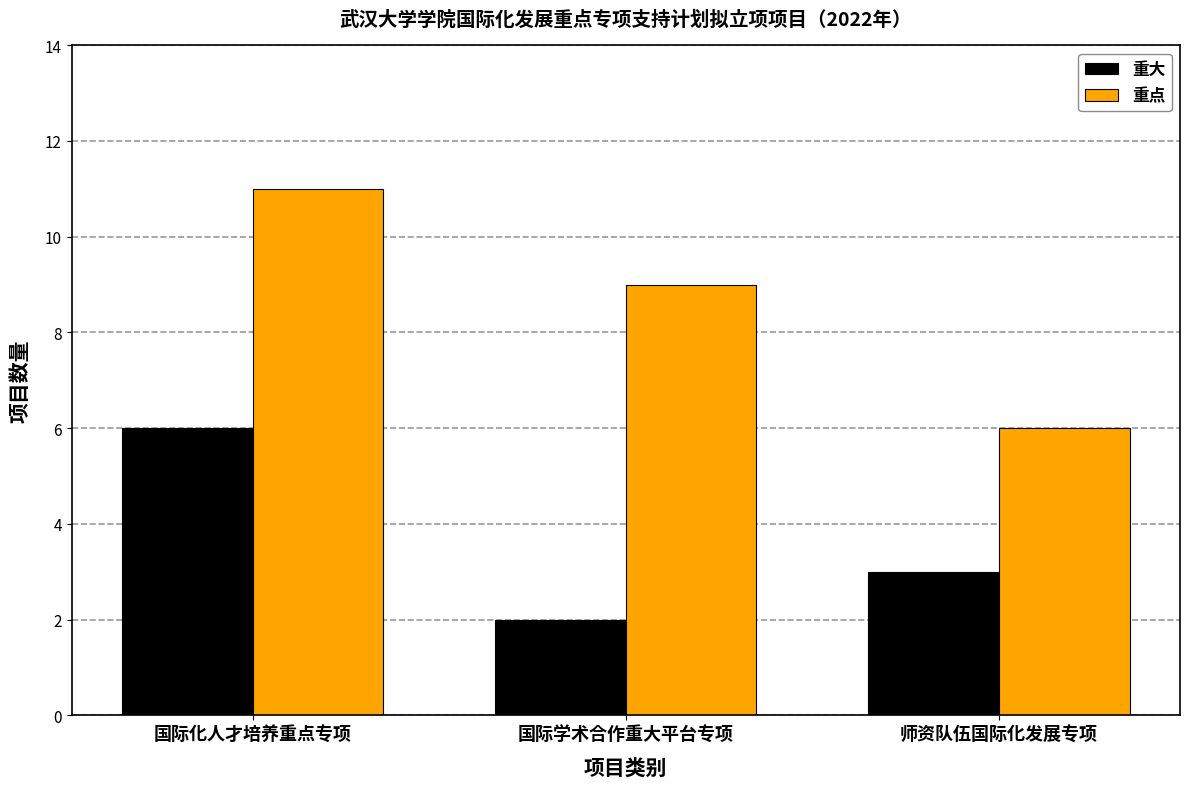

What is the sum of all 重大 values?

11